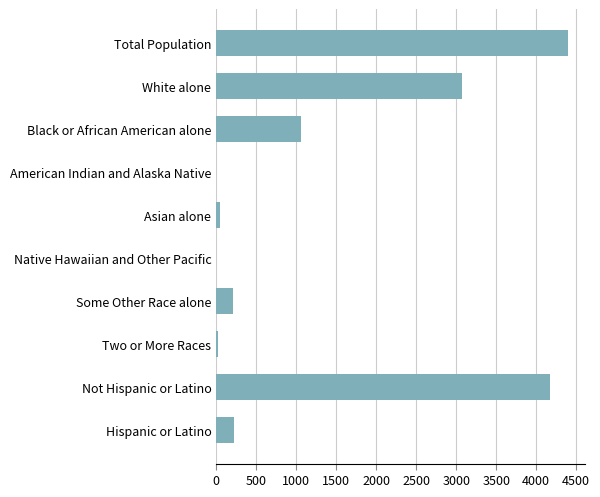

What is the change in value from Total Population to Native Hawaiian and Other Pacific?

-4395